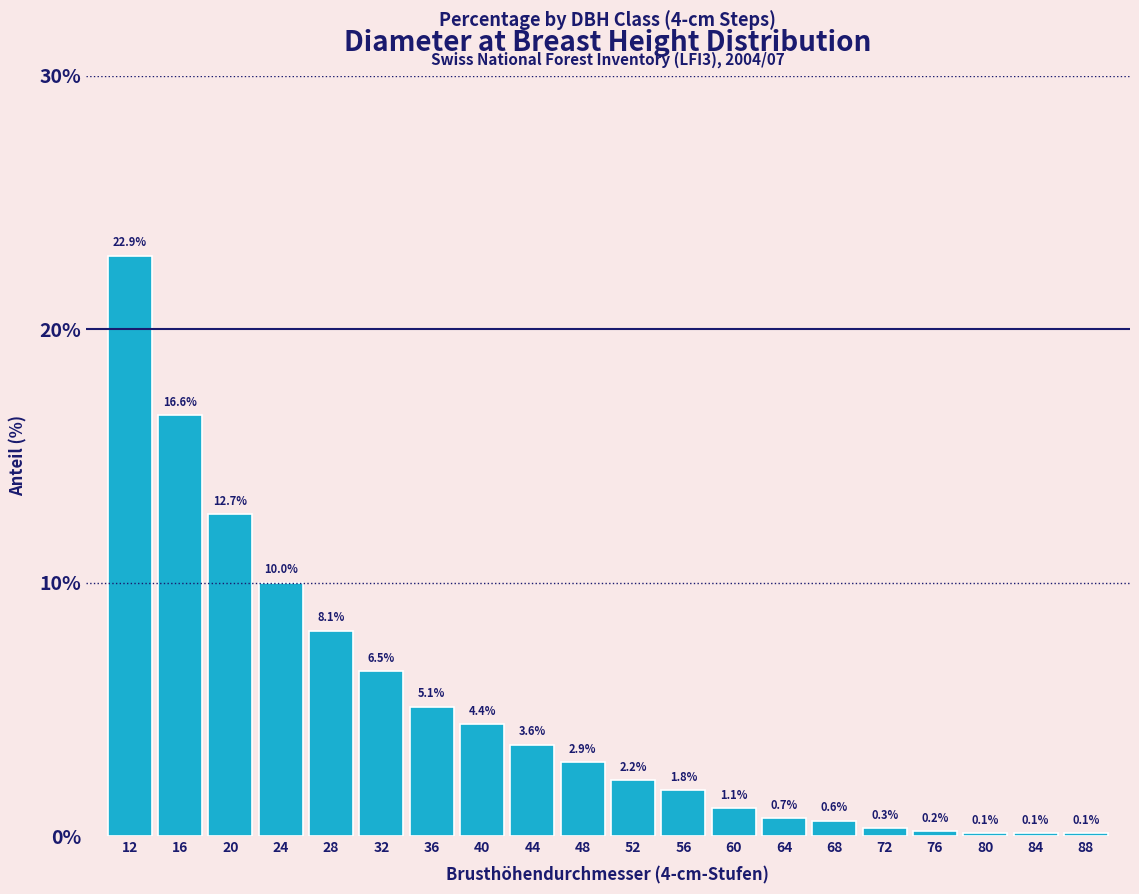

Reading left to right, transcribe all the data shown in this chart.

22.9	16.6	12.7	10.0	8.1	6.5	5.1	4.4	3.6	2.9	2.2	1.8	1.1	0.7	0.6	0.3	0.2	0.1	0.1	0.1